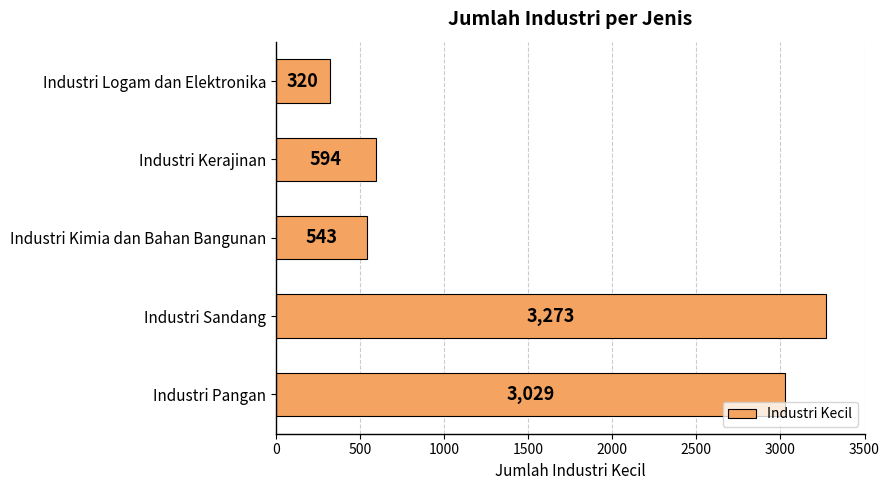

How many data points does each series have?

5